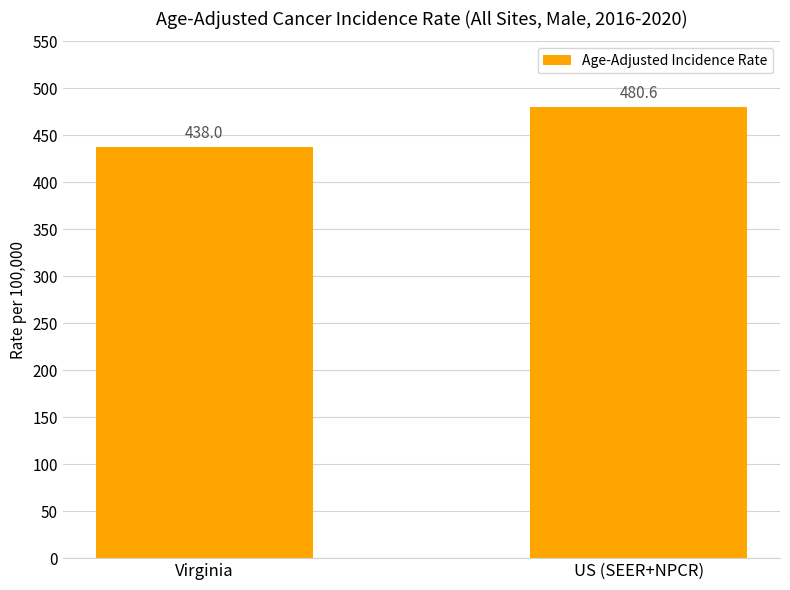

The chart shows a value of 742.6 at US (SEER+NPCR). True or false?

False